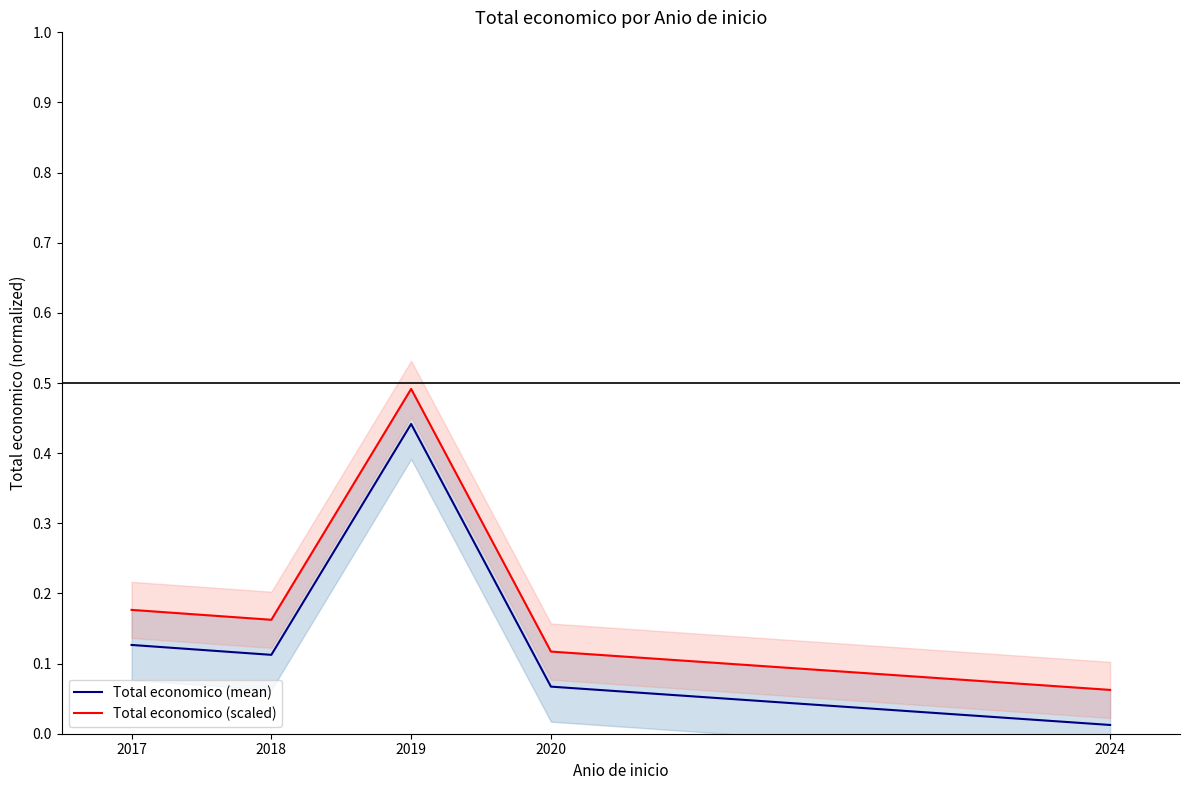

Where is the first local minimum for Total economico (scaled)?

2018